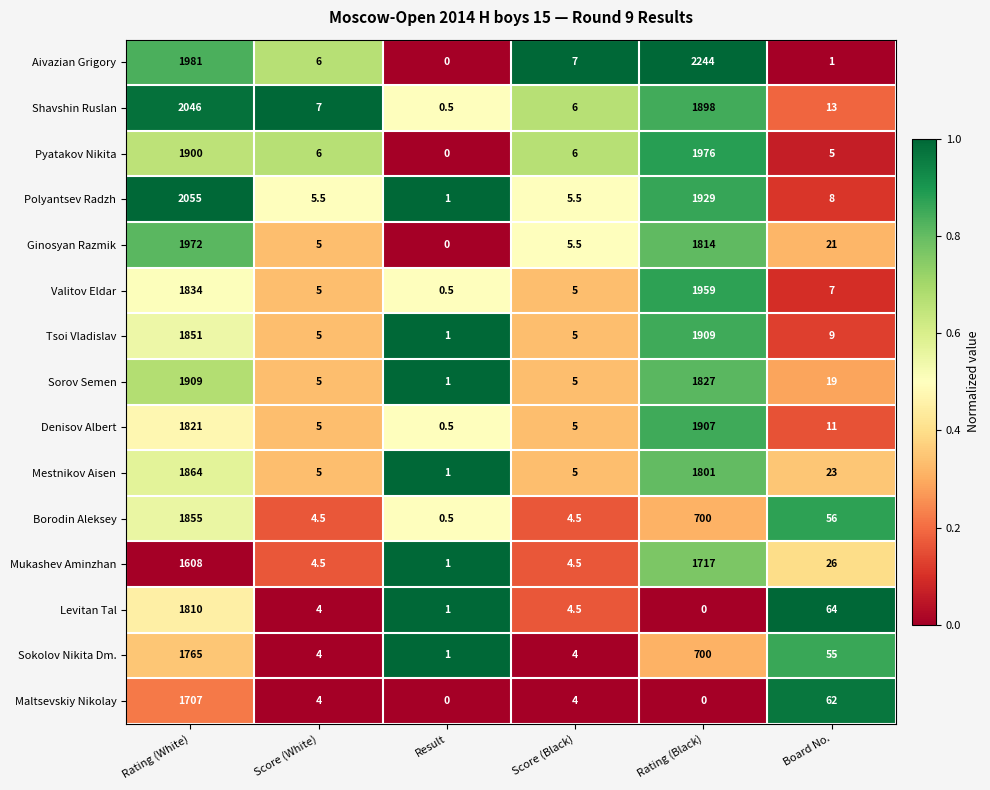

At how many categories does at least one series exceed 0?

6